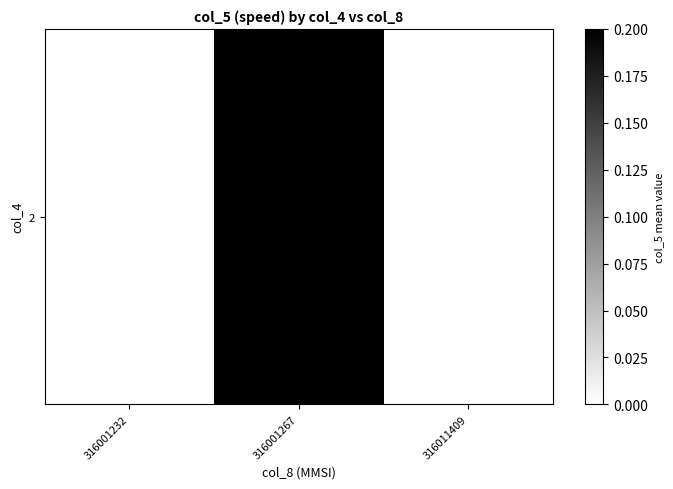

List the labels in order of value, smallest first.

316001232, 316011409, 316001267